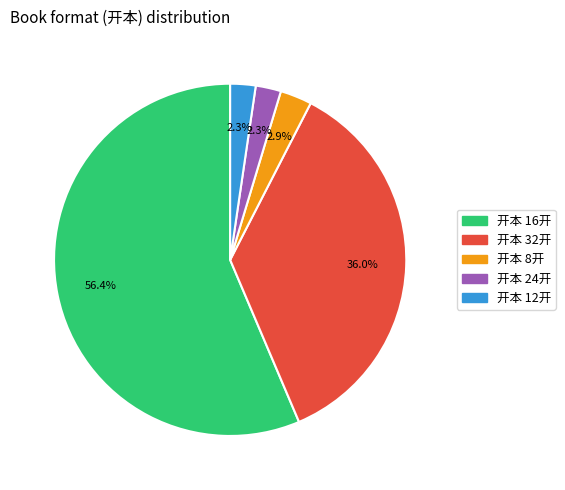

Is there a majority slice in this chart?

Yes